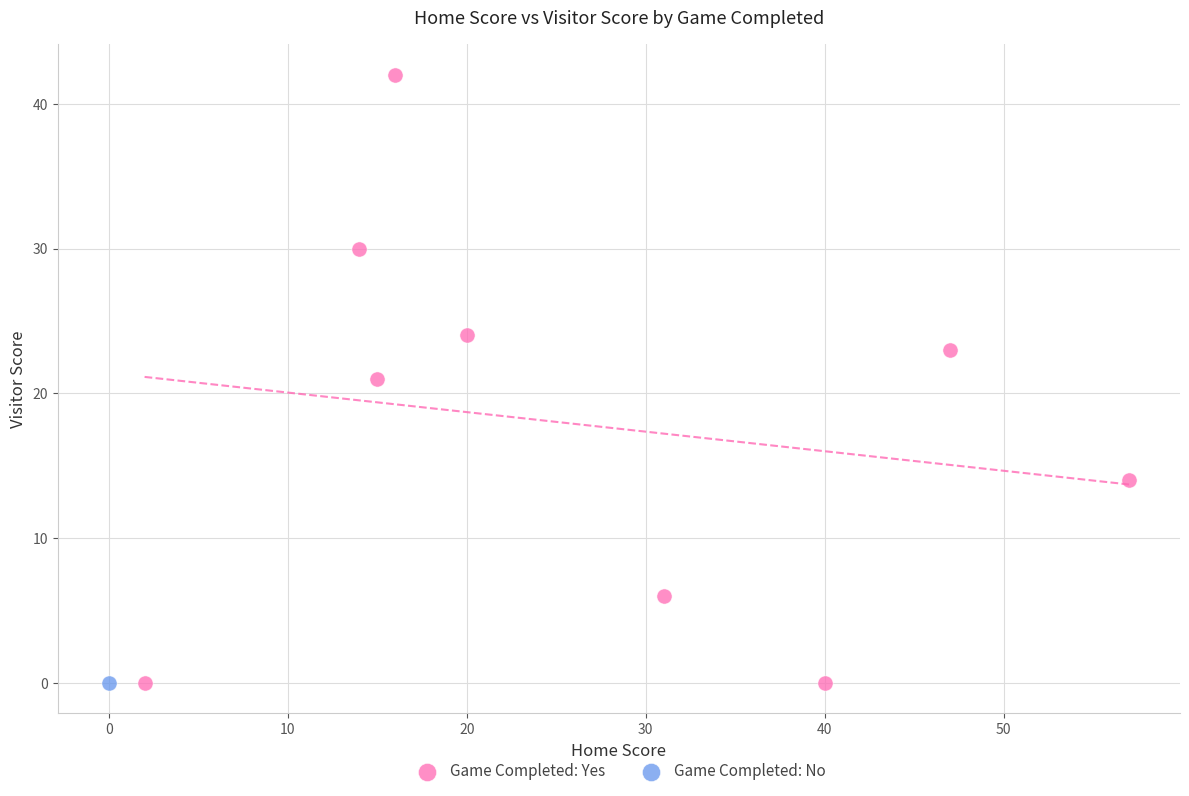

What are all the series names shown in the legend?

Game Completed: Yes, Game Completed: No